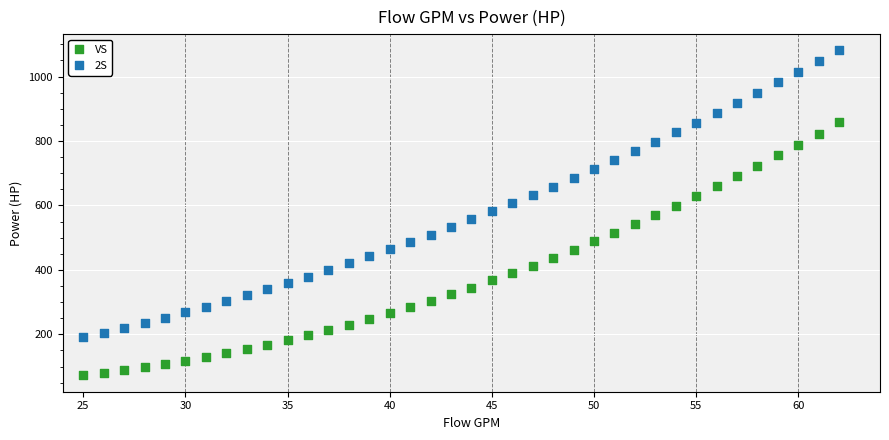

What are all the series names shown in the legend?

VS, 2S